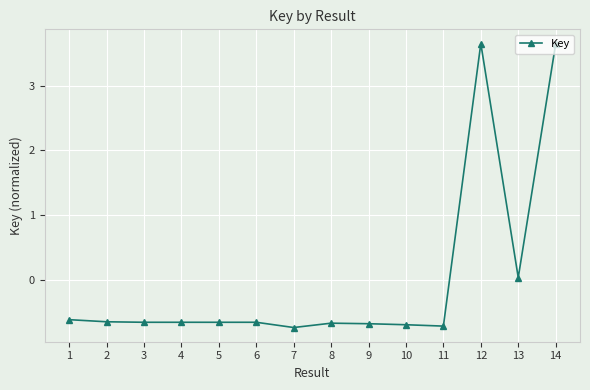

What is the difference between the second highest and second lowest values?

4.4